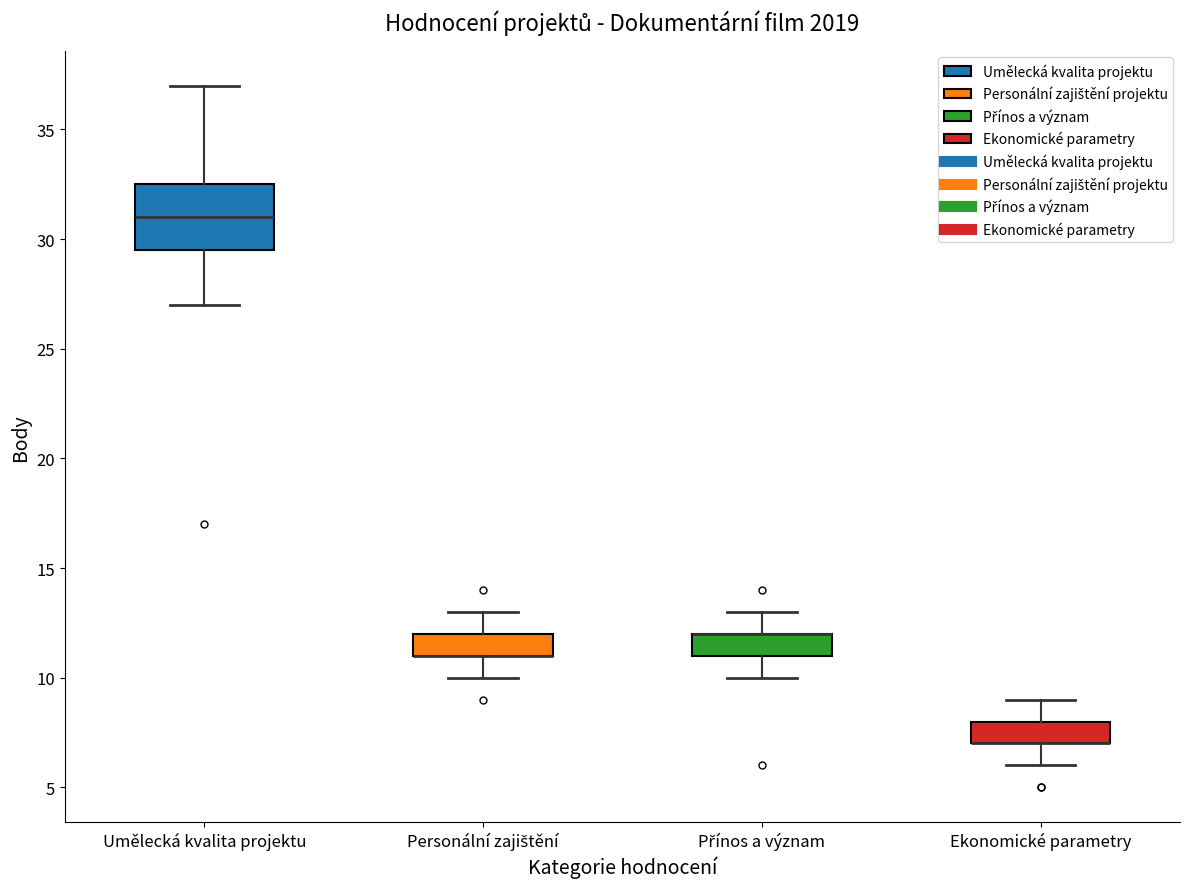

Which box is the tallest, from its lower edge to its upper edge?

Umělecká kvalita projektu